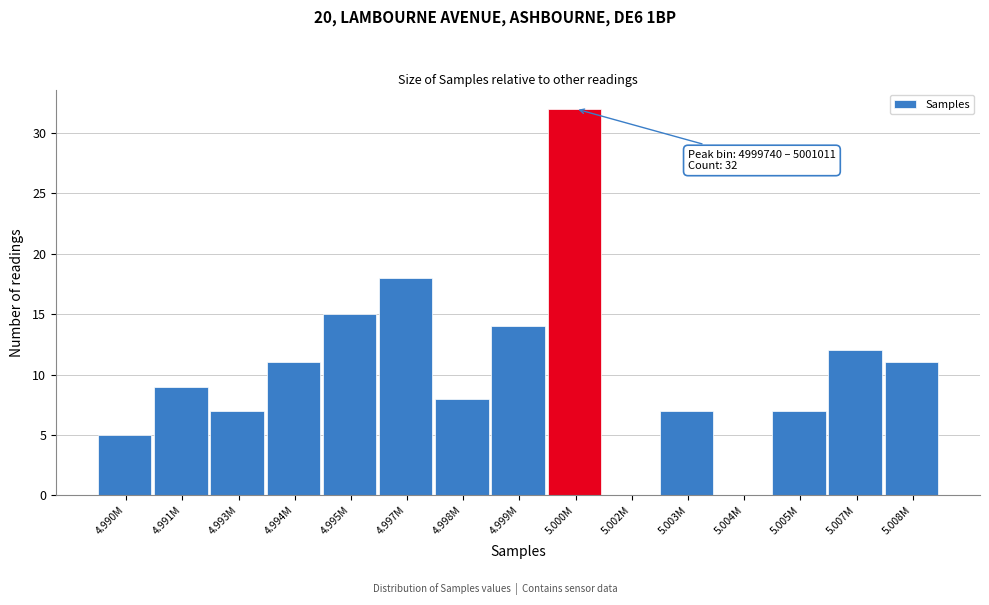

Reading left to right, extract all data points from this chart.

4.990M=5	4.991M=9	4.993M=7	4.994M=11	4.995M=15	4.997M=18	4.998M=8	4.999M=14	5.000M=32	5.002M=0	5.003M=7	5.004M=0	5.005M=7	5.007M=12	5.008M=11